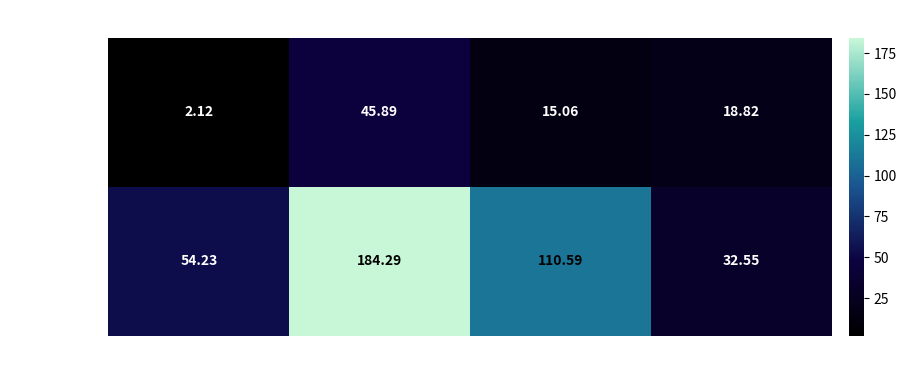

Which series has the largest total across all categories?

NORMAL